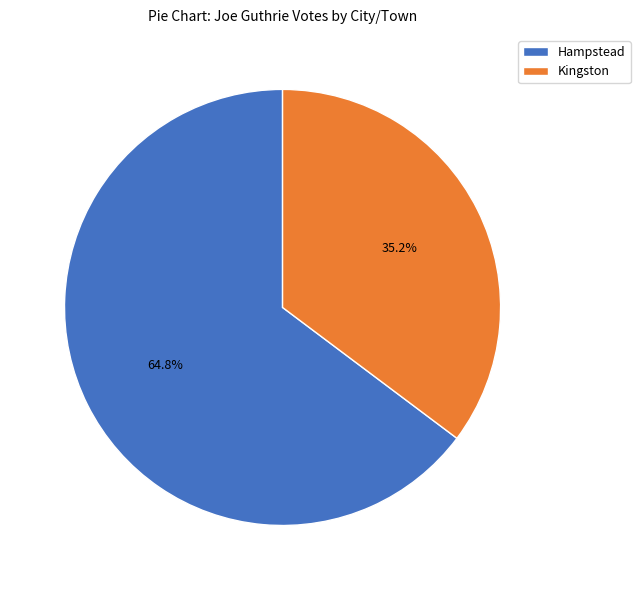

To the nearest percent, what is the combined percentage of Hampstead and Kingston?

100%